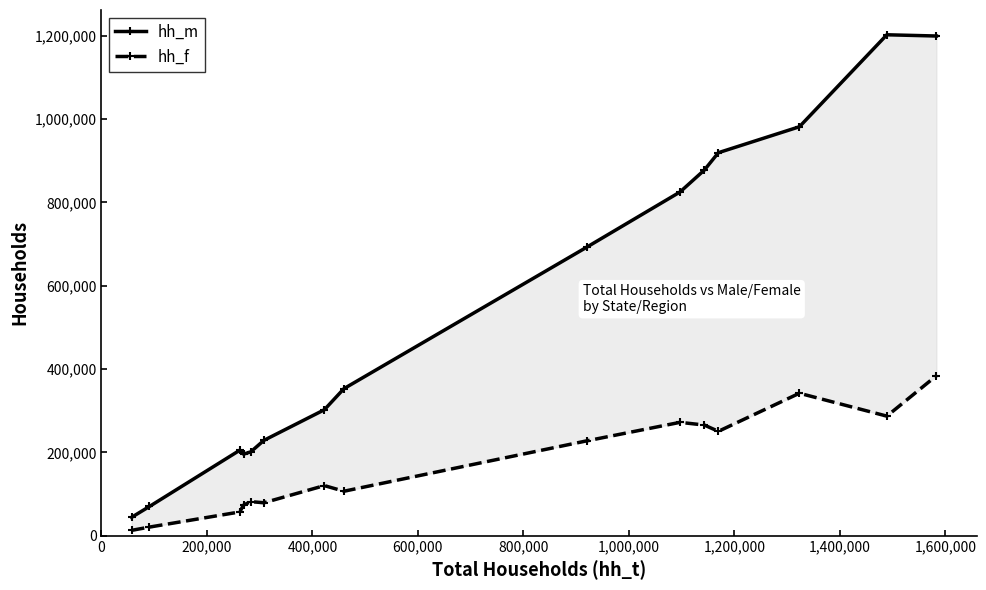

Reading left to right, extract all data points from this chart.

hh_m: 44294	70291	205160	195808	201259	228868	302302	352953	692168	824766	877377	919047	981281	1201958	1199003
hh_f: 12980	20830	57093	73557	81840	79173	120310	106819	227609	272091	265597	250522	341910	287025	383941